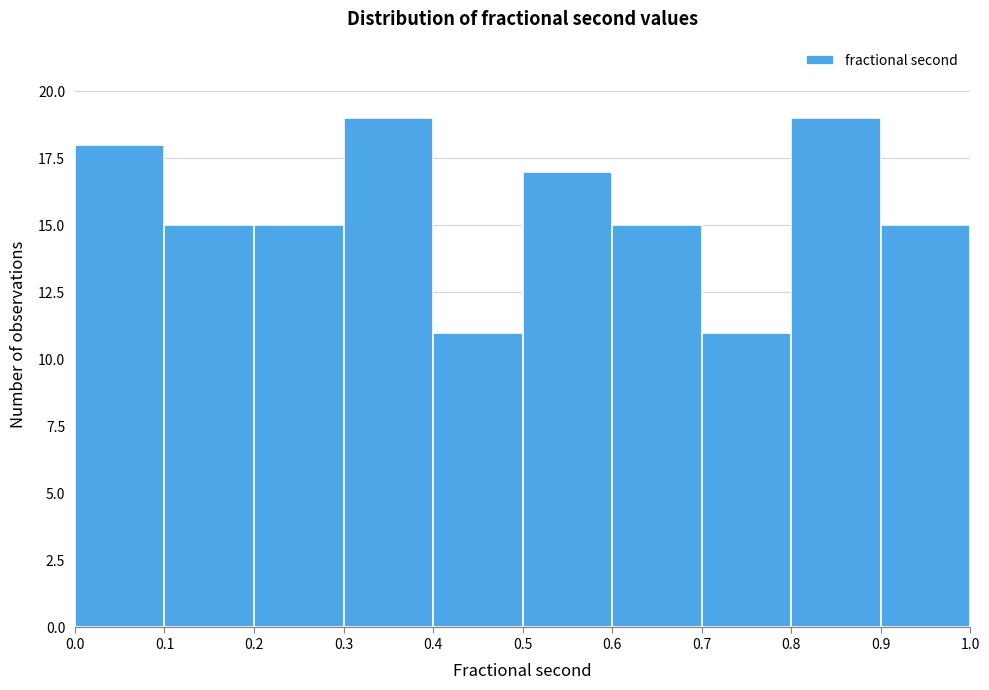

Reading left to right, list every bar in this chart as the range it spans on the x-axis followed by its height. The values are not printed on the chart, so give them approximately, as read against the axis.

0.0 to 0.1: 18
0.1 to 0.2: 15
0.2 to 0.3: 15
0.3 to 0.4: 19
0.4 to 0.5: 11
0.5 to 0.6: 17
0.6 to 0.7: 15
0.7 to 0.8: 11
0.8 to 0.9: 19
0.9 to 1.0: 15